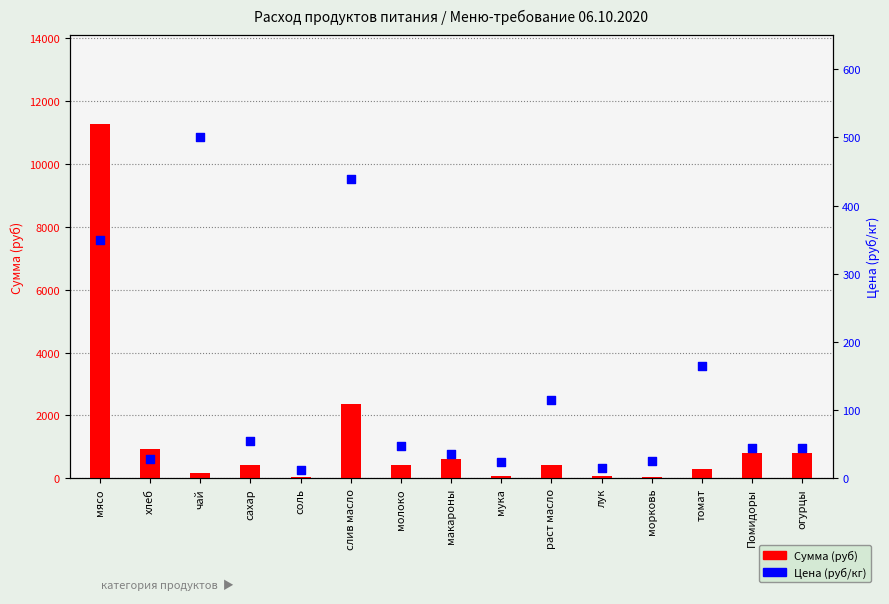

At which category is the sum across all series the highest?

мясо